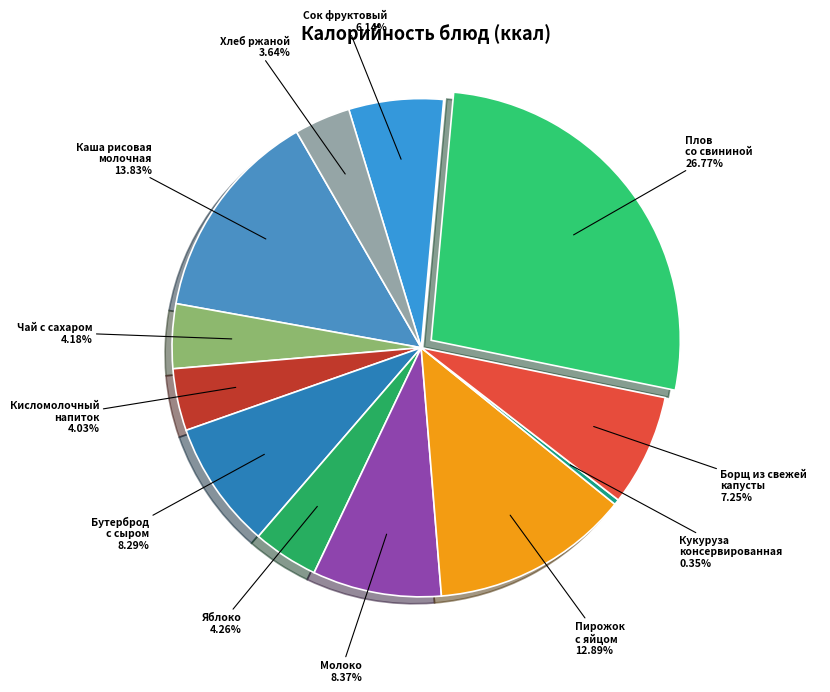

What is the largest slice in the pie chart?

Плов со свининой